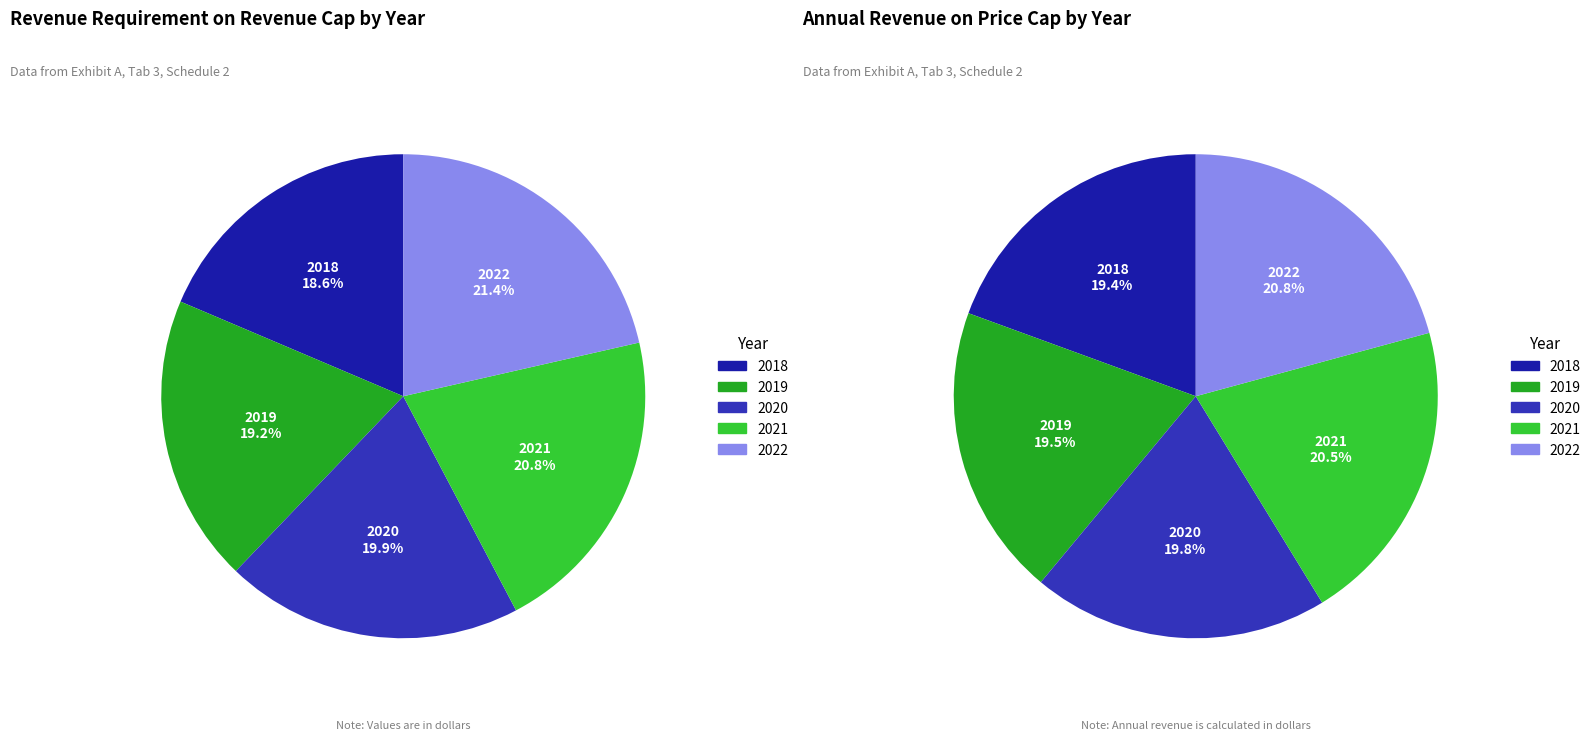

Between 2018 and 2022, which series saw the biggest shift?

Revenue requirement on Revenue Cap